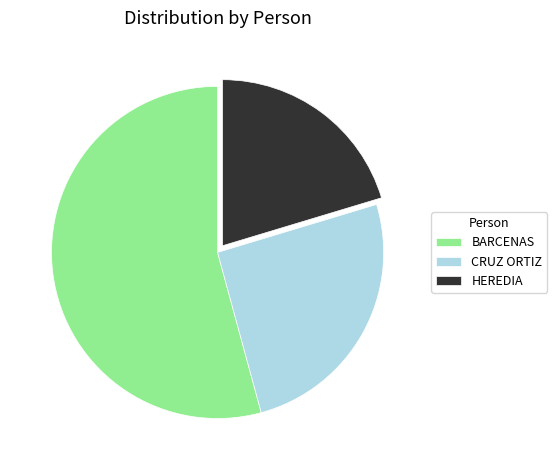

Rank the categories by value from highest to lowest.

BARCENAS, CRUZ ORTIZ, HEREDIA